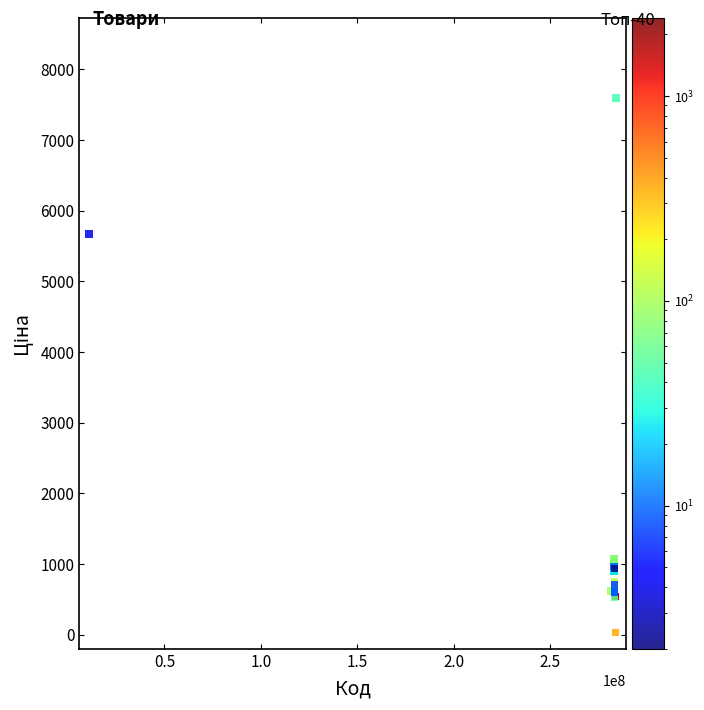

What Y value in the scatter plot is closest to 3814?

5673.8